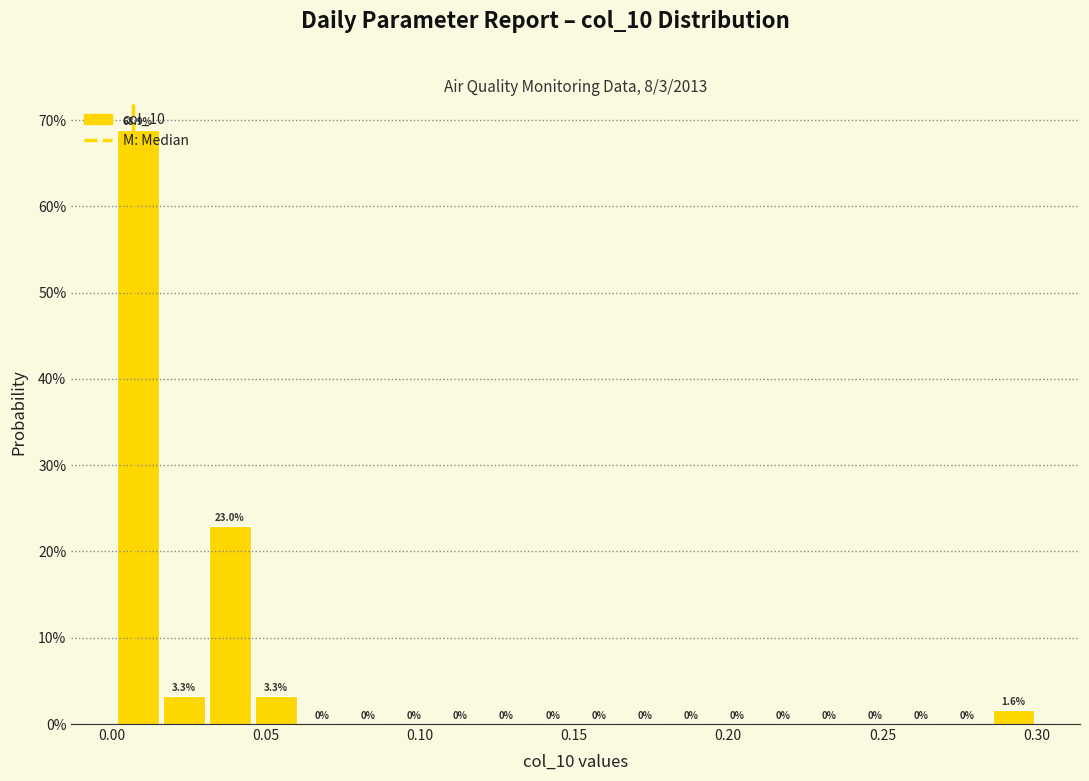

Around what value on the x-axis is the tallest bar? Give the approximate position of its centre, as read against the axis.

0.010